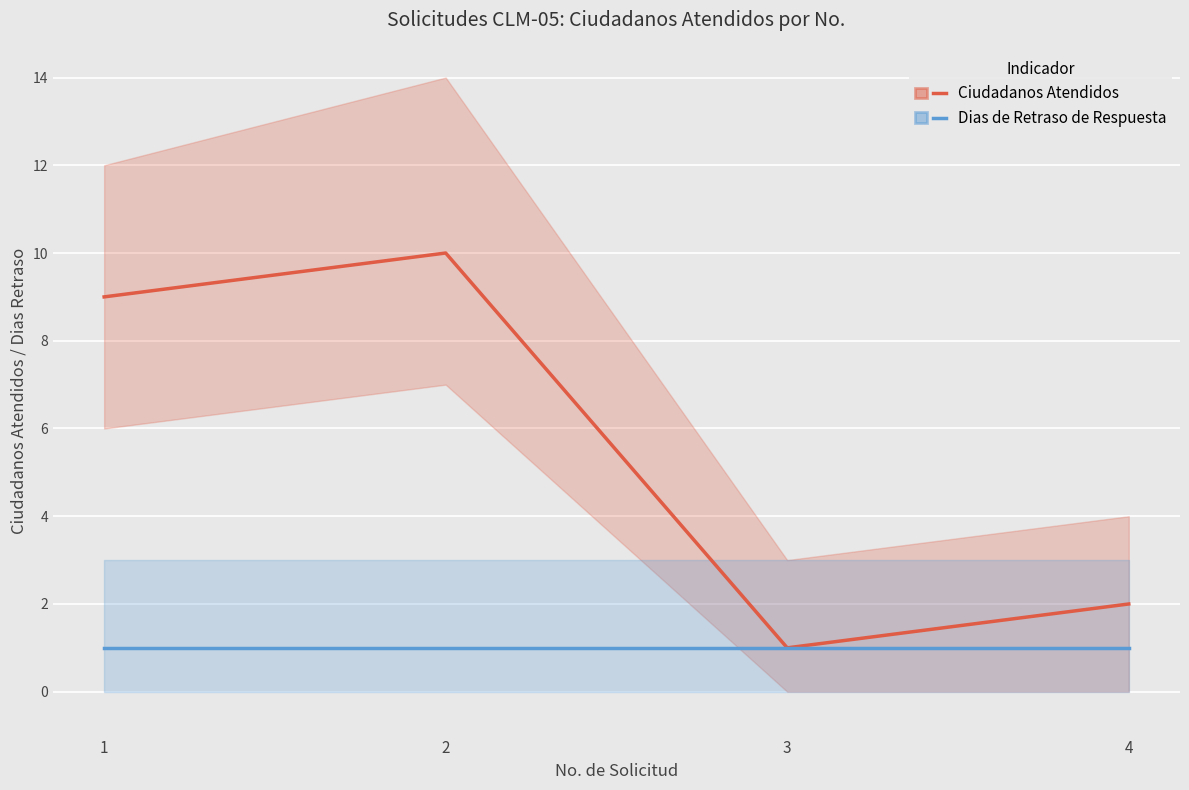

True or false: Ciudadanos Atendidos and Dias de Retraso de Respuesta cross at least once.

False